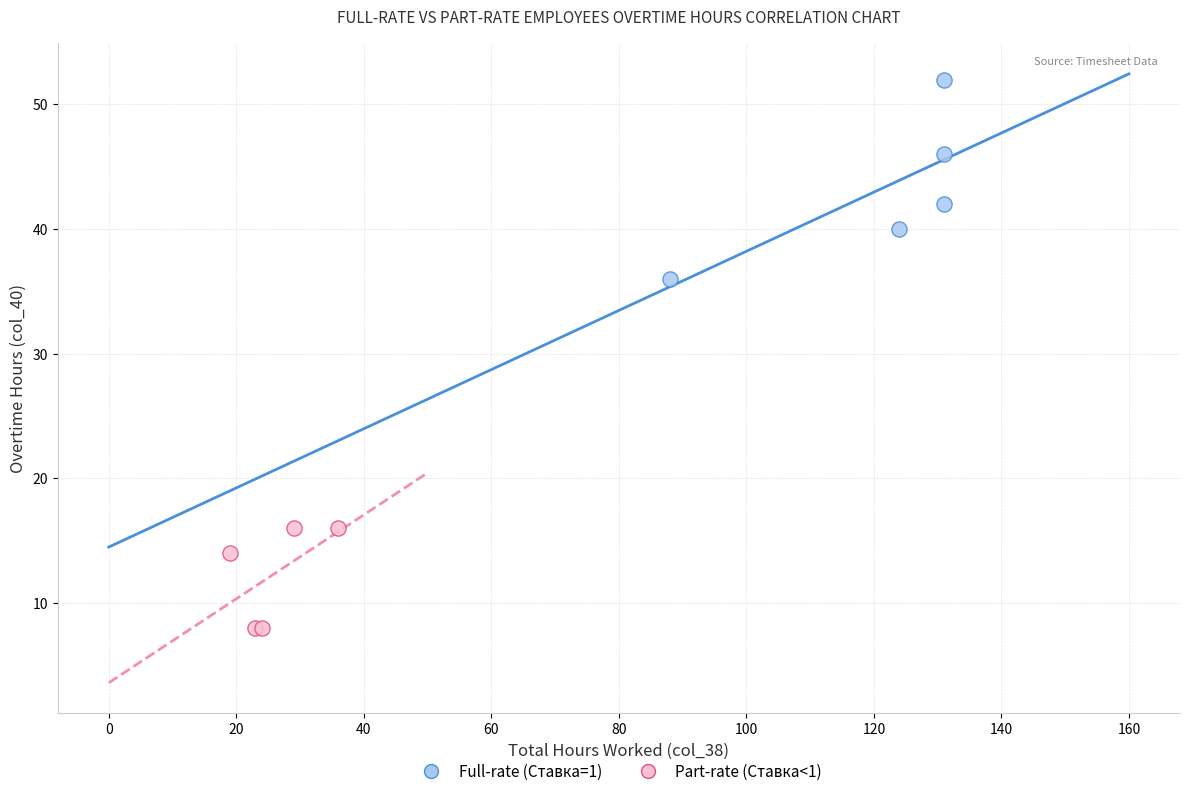

Which series has the largest Y range (max minus min)?

Full-rate (Ставка=1)